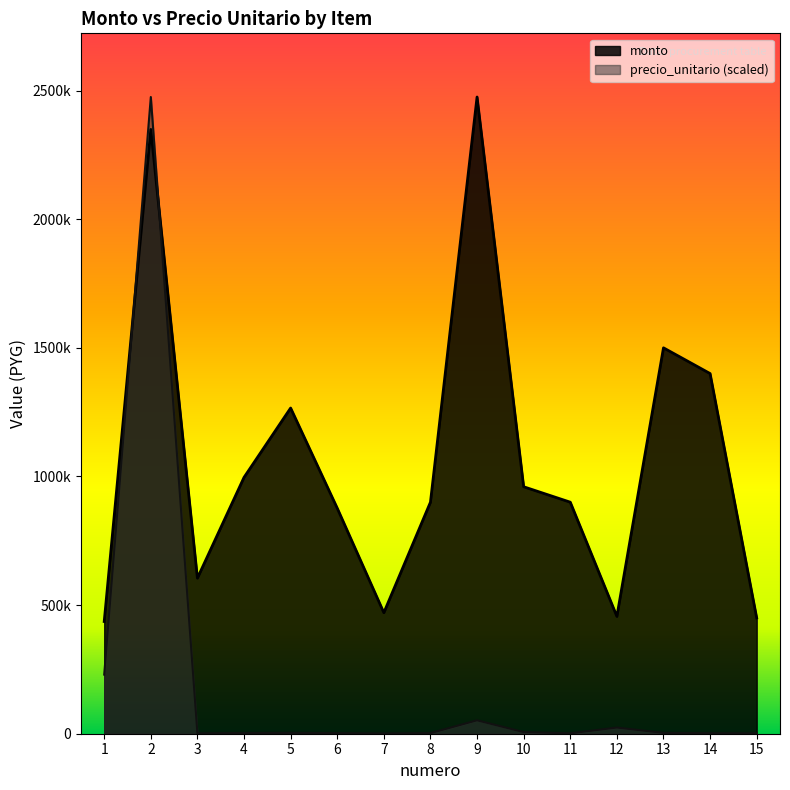

What is the spread (max minus min) of values at 12?

431977.5